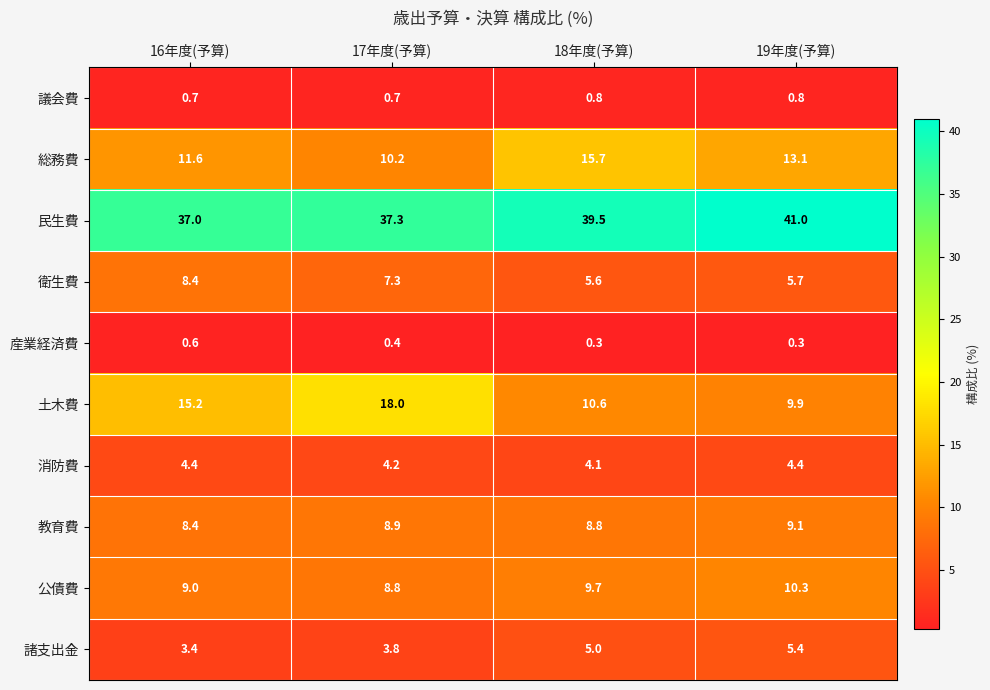

Where is 民生費 nearest to the value 39?

18年度(予算)